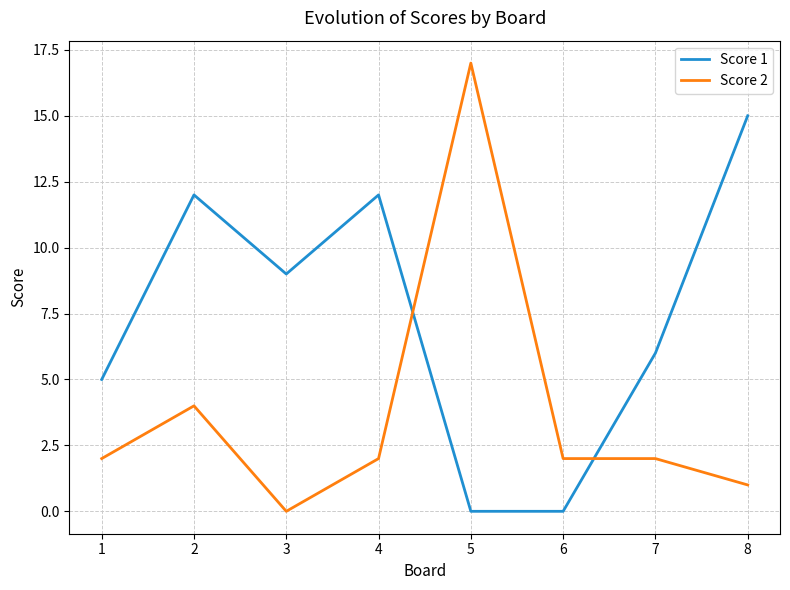

What is the difference between the Score 1 values at 1 and 7?

1